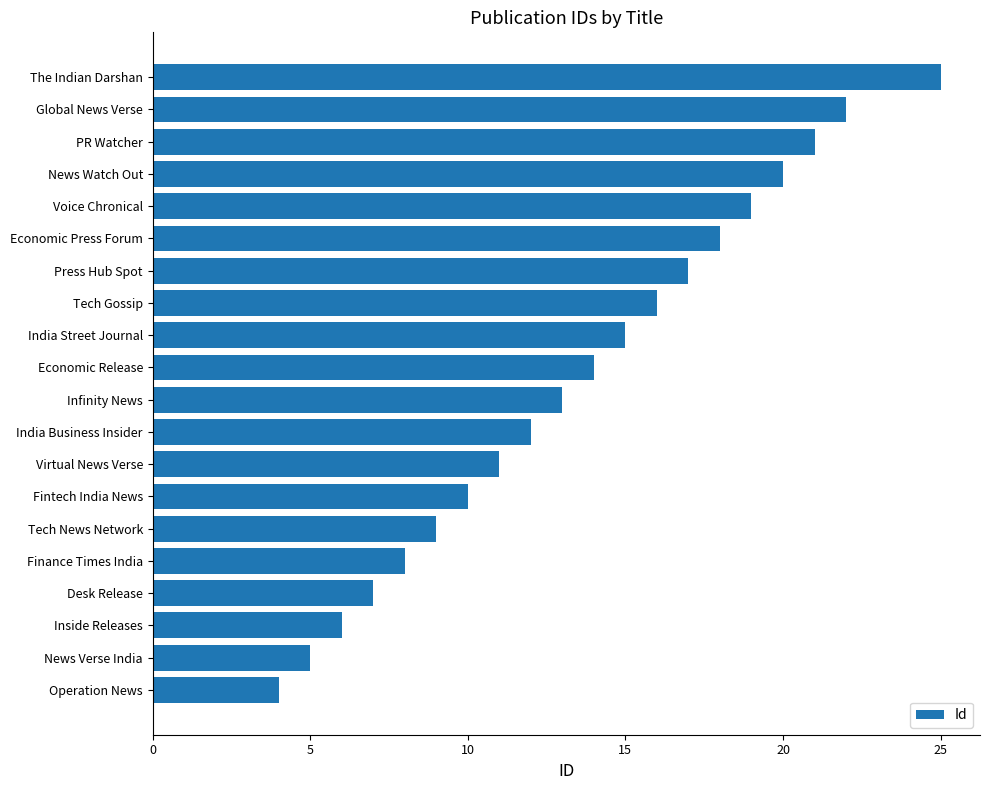

The value at Press Hub Spot is 7. True or false?

False